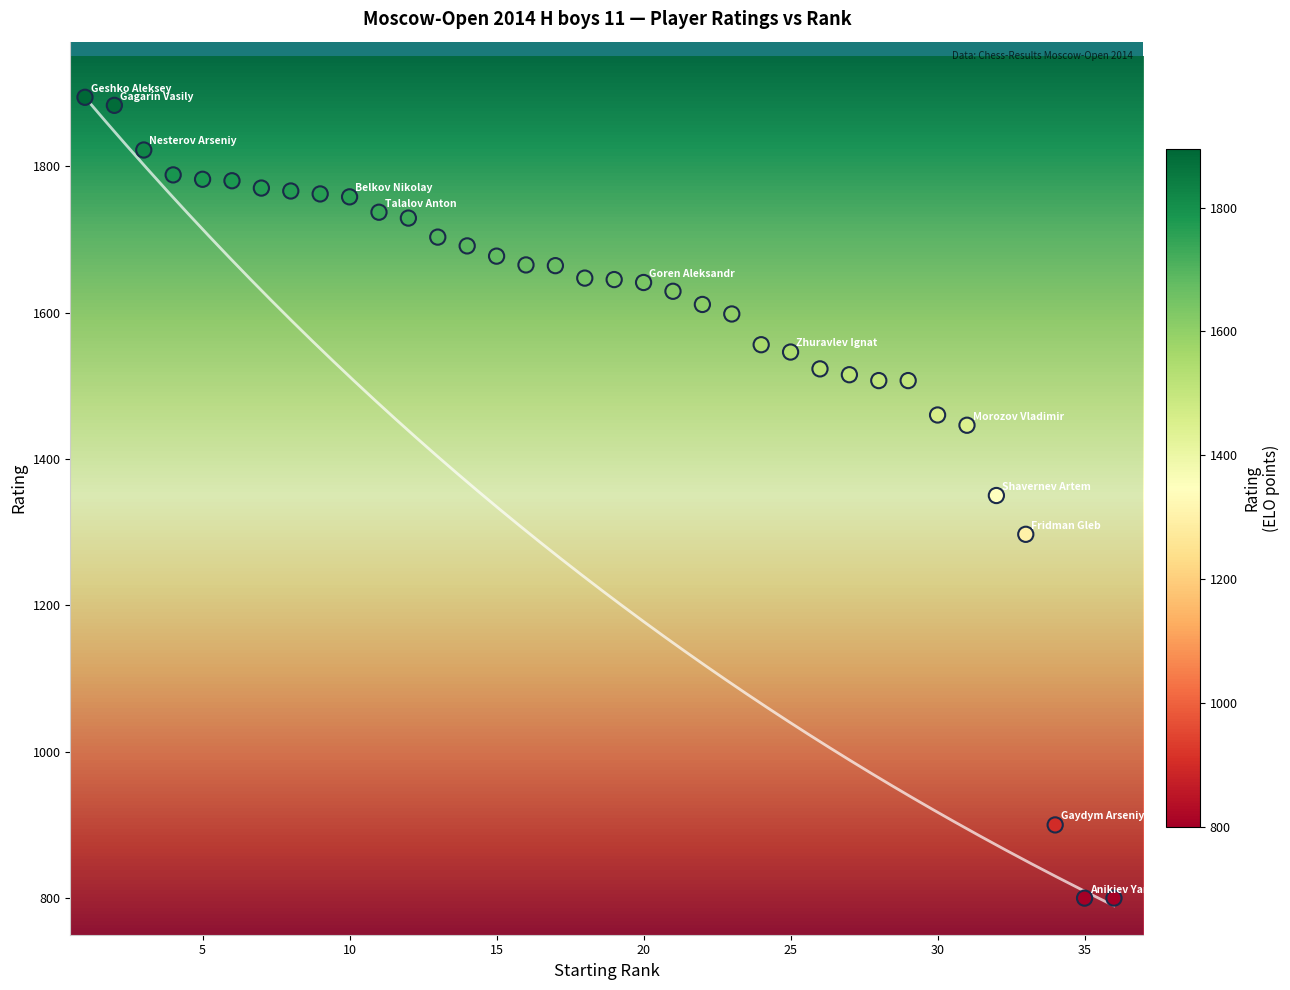

What is the range of Y values (max minus min)?

1094